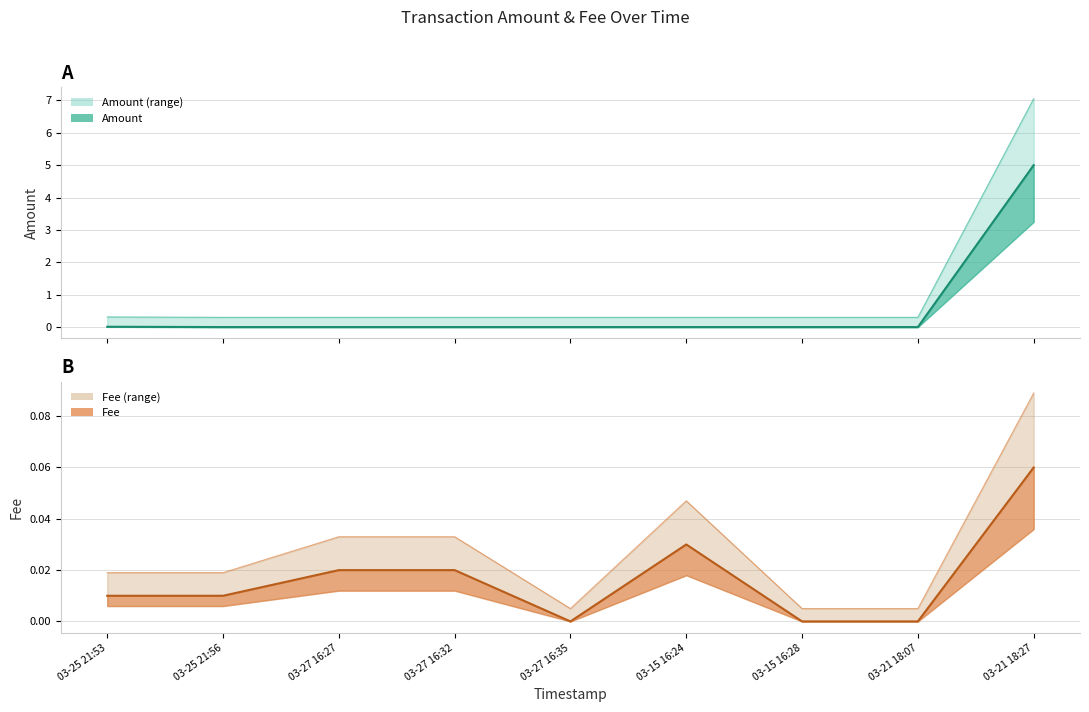

Is the value of Fee at 03-25 21:56 greater than the value of Amount at 03-25 21:53?

No